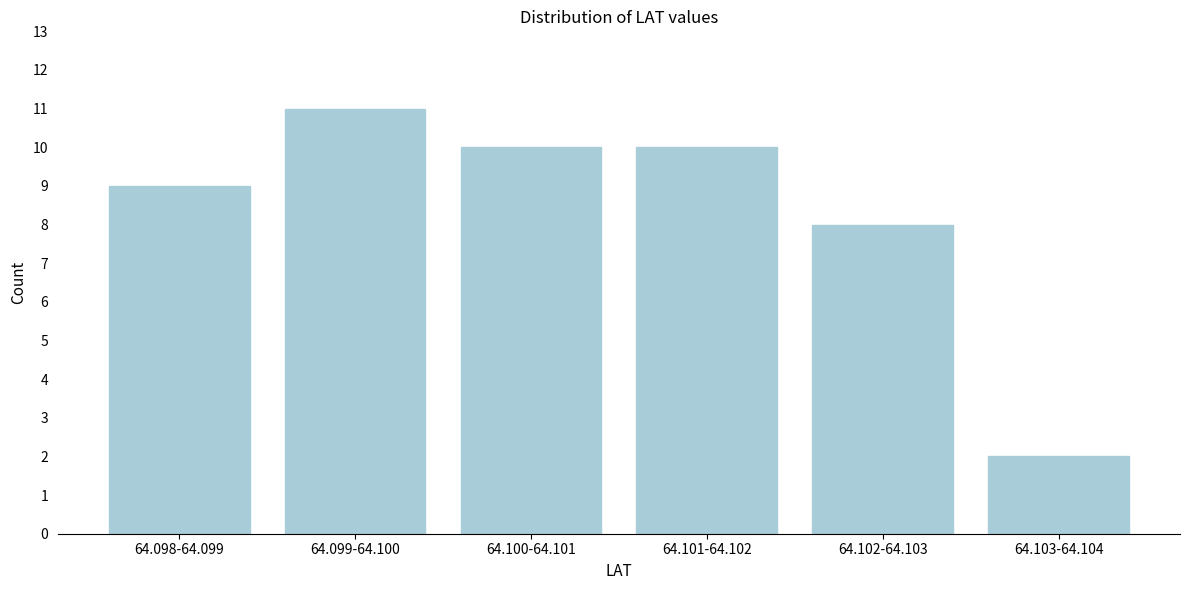

Reading left to right, list all the values displayed in this chart.

64.098-64.099=9	64.099-64.100=11	64.100-64.101=10	64.101-64.102=10	64.102-64.103=8	64.103-64.104=2